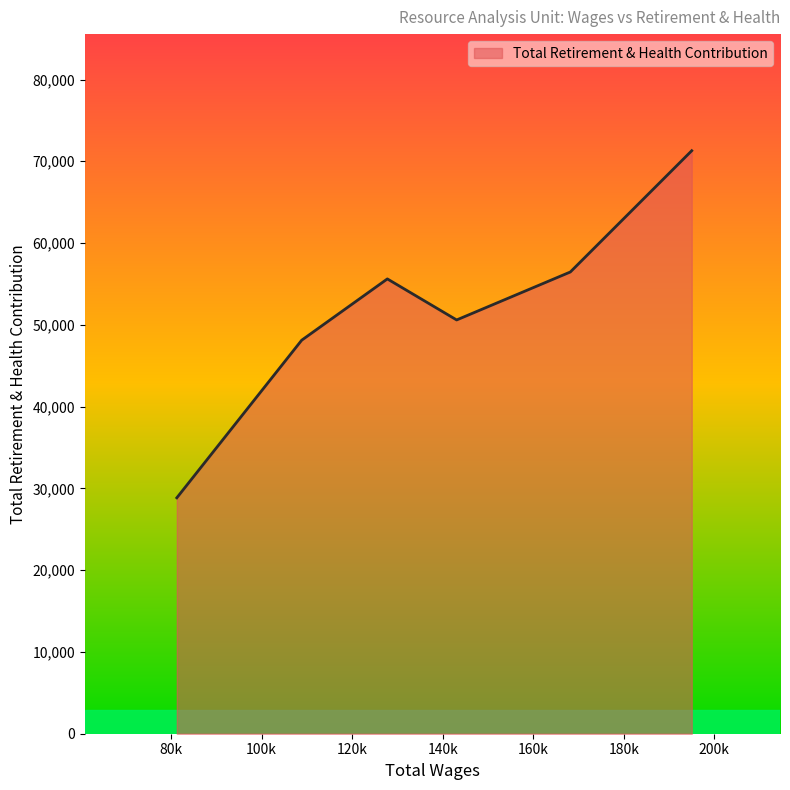

What is the maximum value shown in the chart?

71294